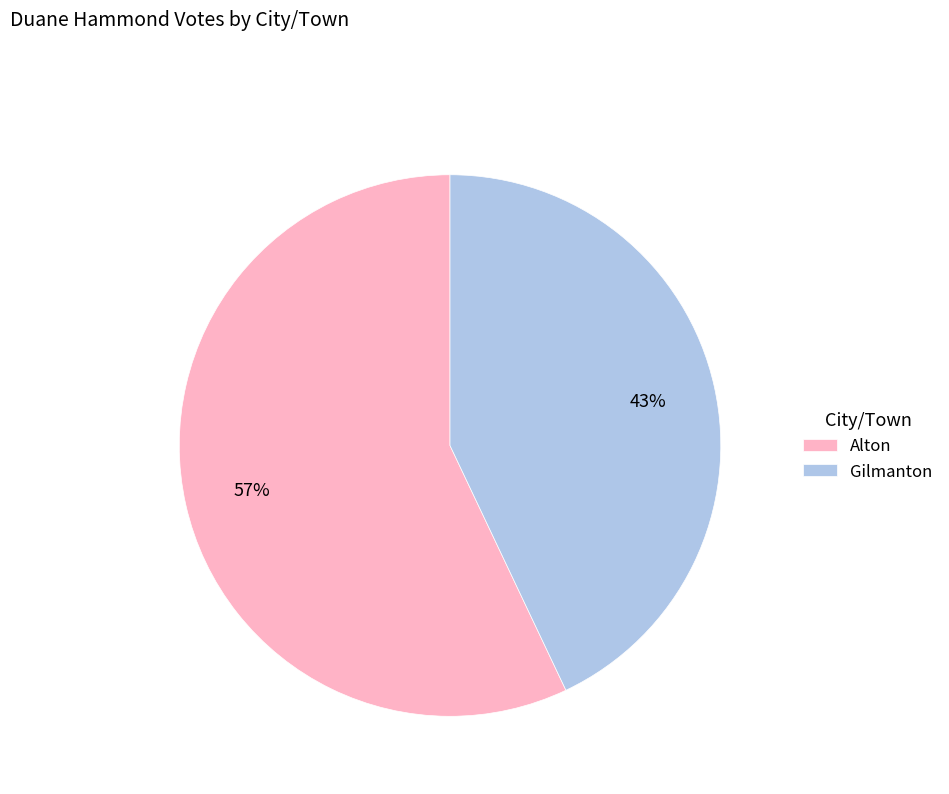

To the nearest percent, what is the average slice percentage?

50%